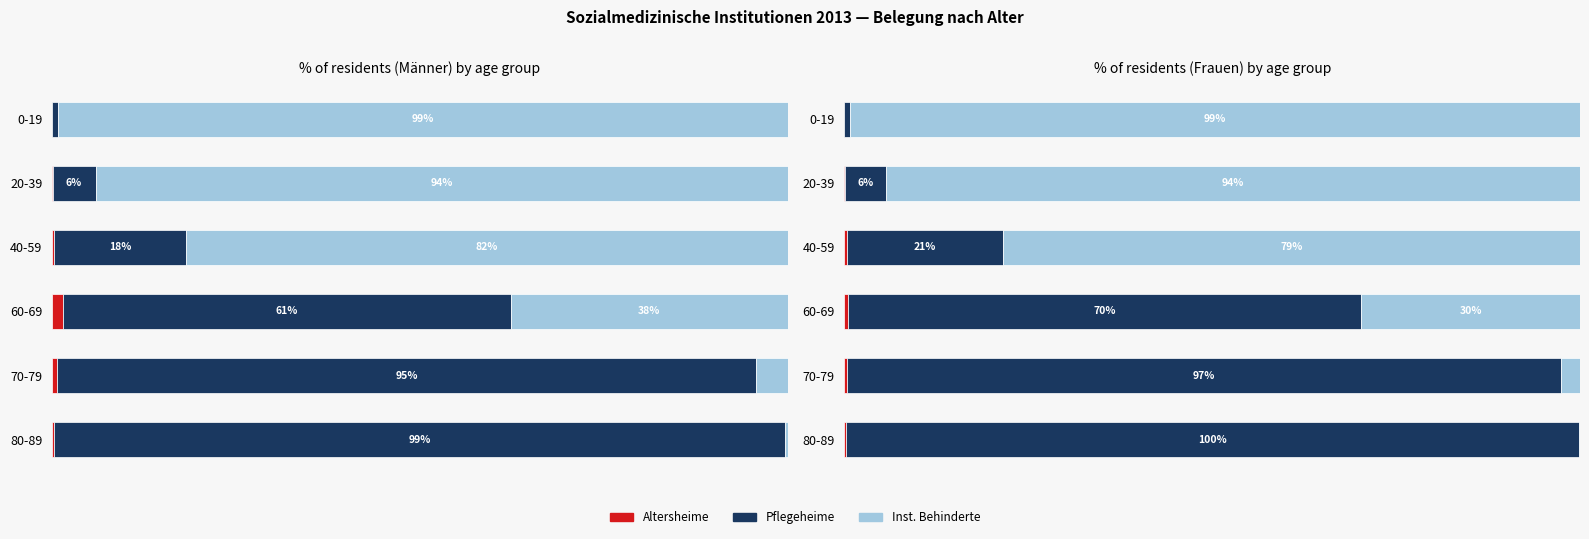

What is the value of the Pflegeheime bar at the 2nd from the left?

5.5